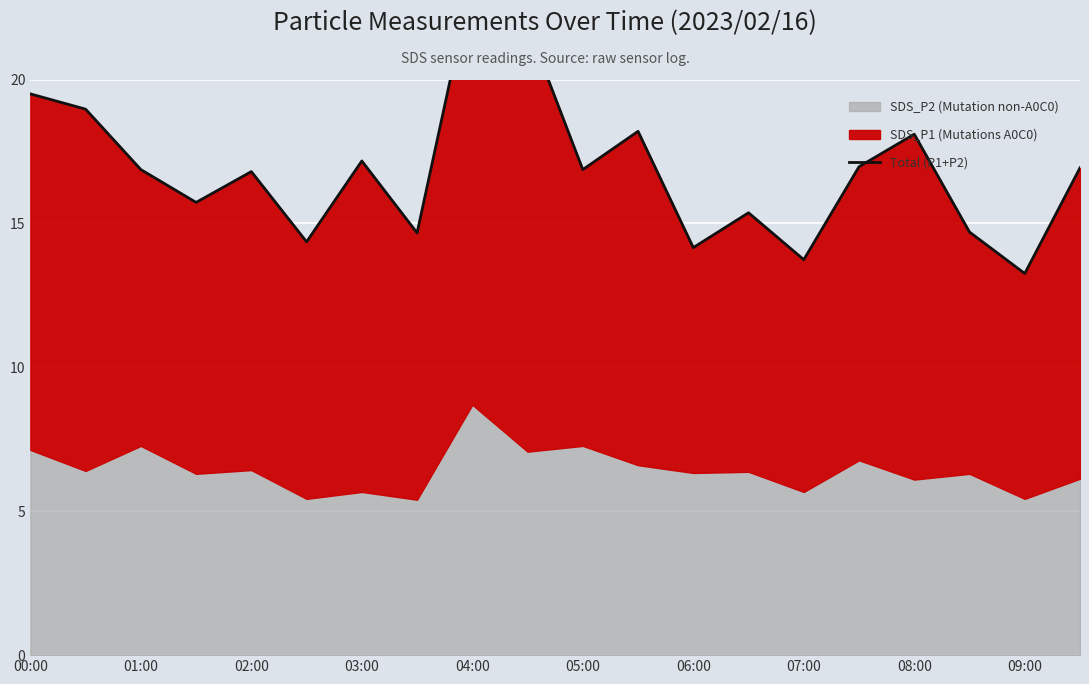

Between 18 and 19, which is larger?

19